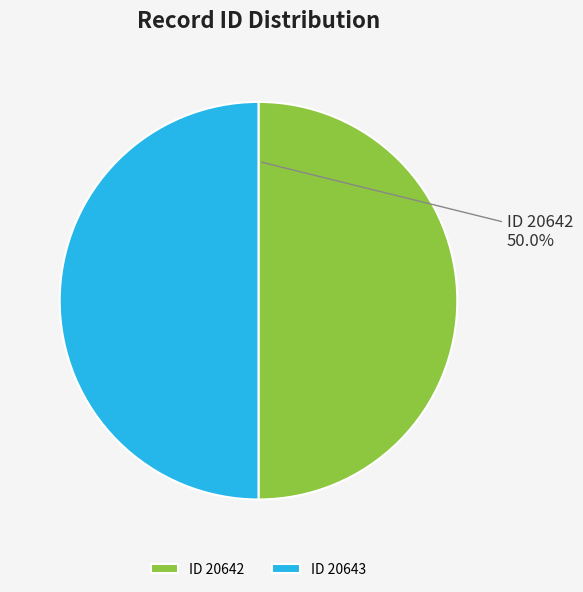

Is the sum of ID 20642 and ID 20643 greater than half?

Yes